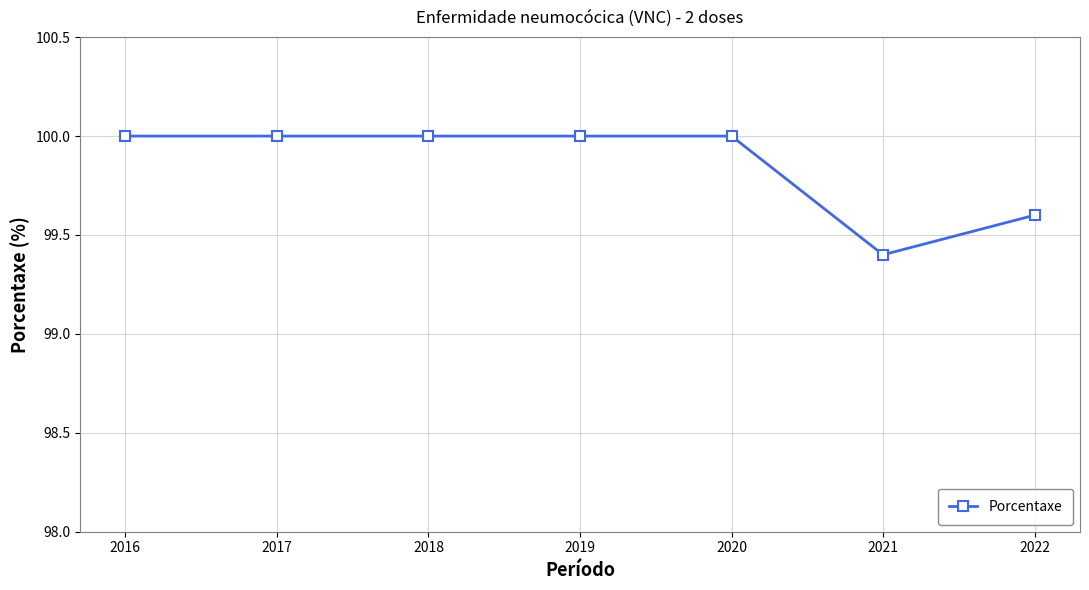

What is the change in value from 2018 to 2021?

-0.6